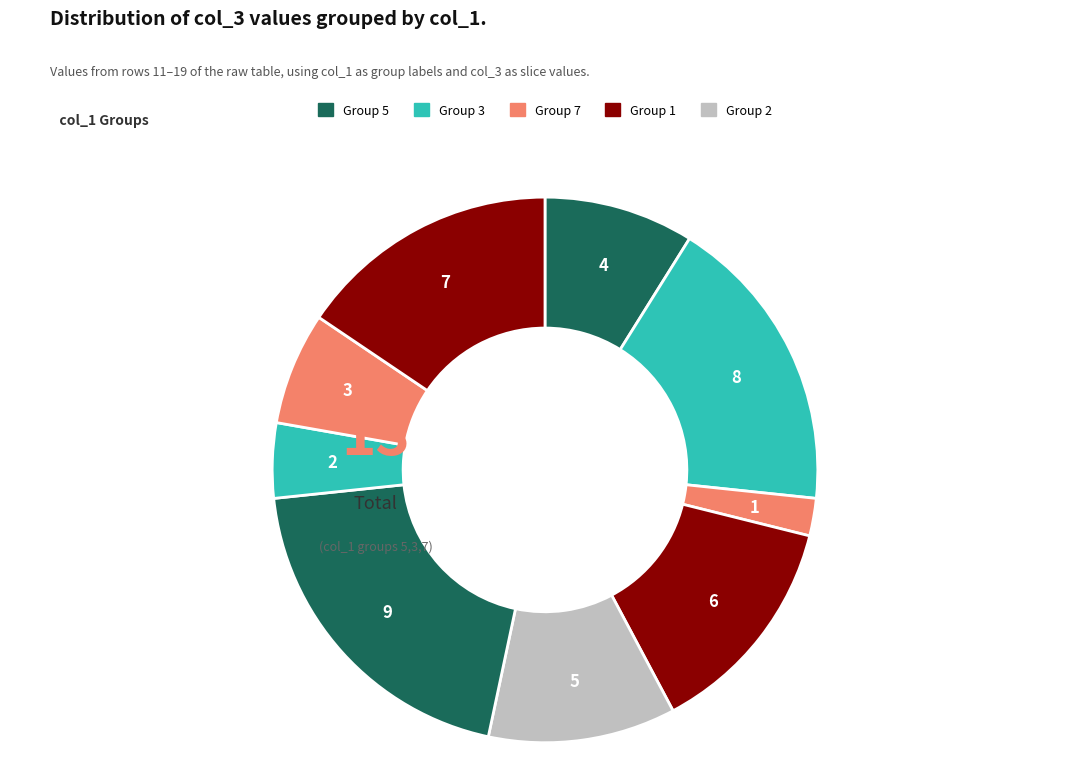

The 3 slice represents 8% of the pie. True or false?

False